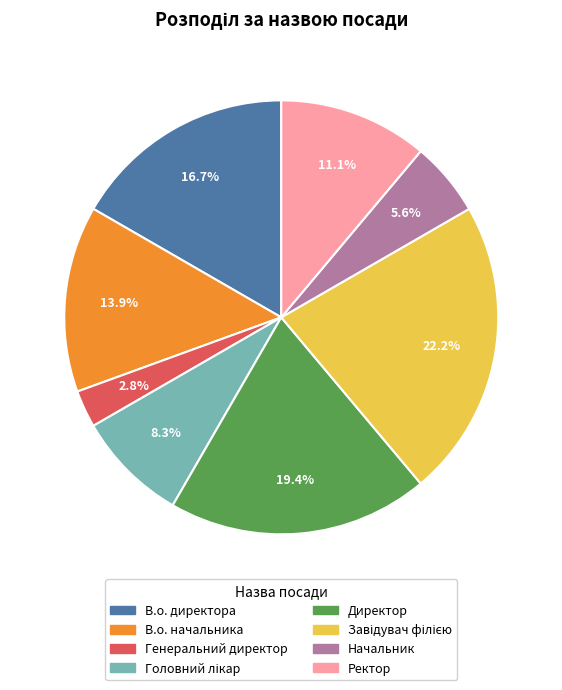

To the nearest percent, what is the average slice percentage?

12%